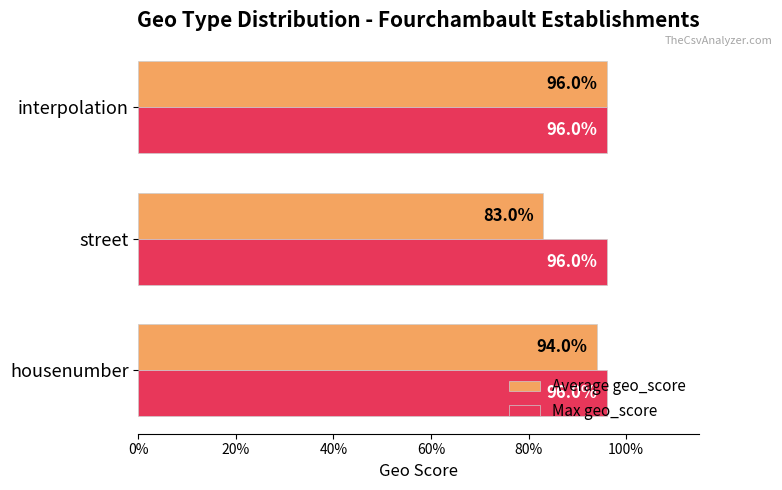

What are all the series names shown in the legend?

Average geo_score, Max geo_score